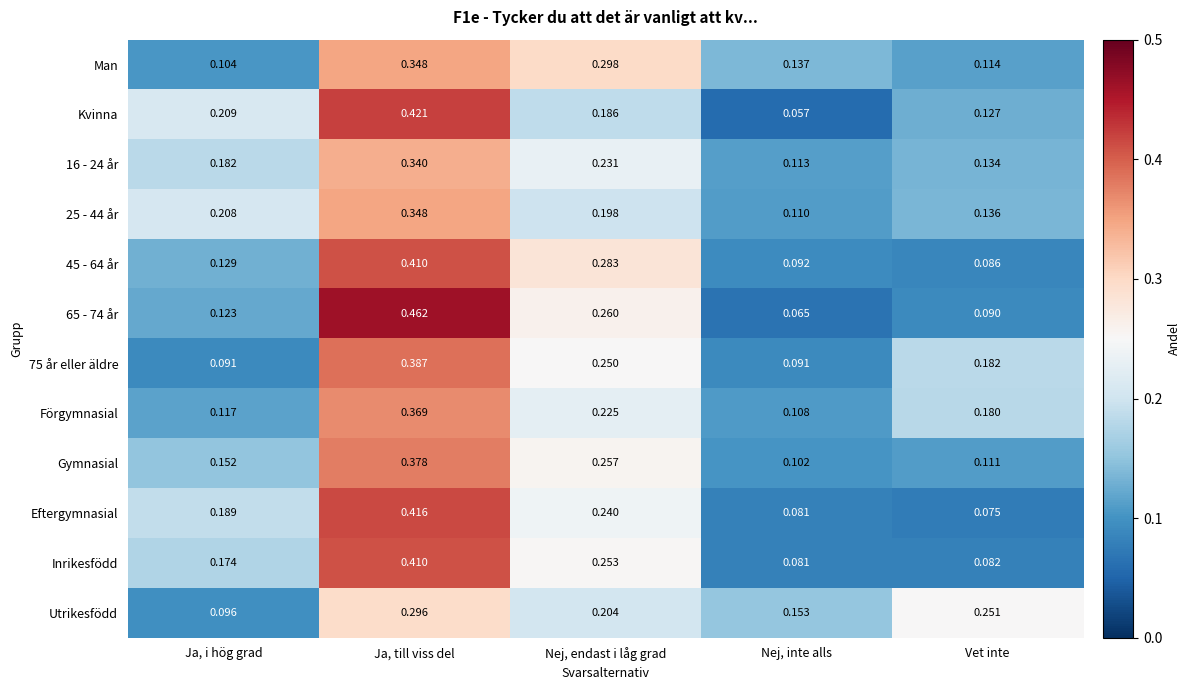

At which category does the chart reach its minimum across all series?

Nej, inte alls